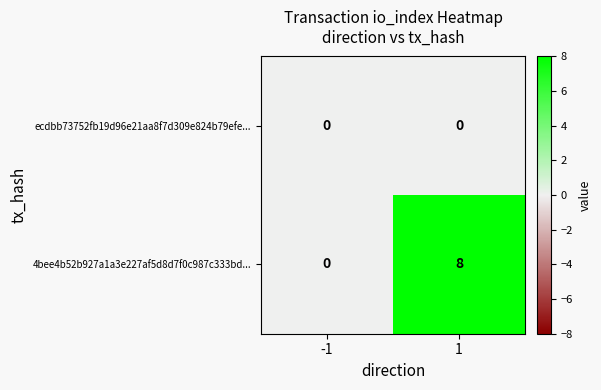

Rank the series by their average value, from lowest to highest.

ecdbb73752fb19d96e21aa8f7d309e824b79efe..., 4bee4b52b927a1a3e227af5d8d7f0c987c333bd...